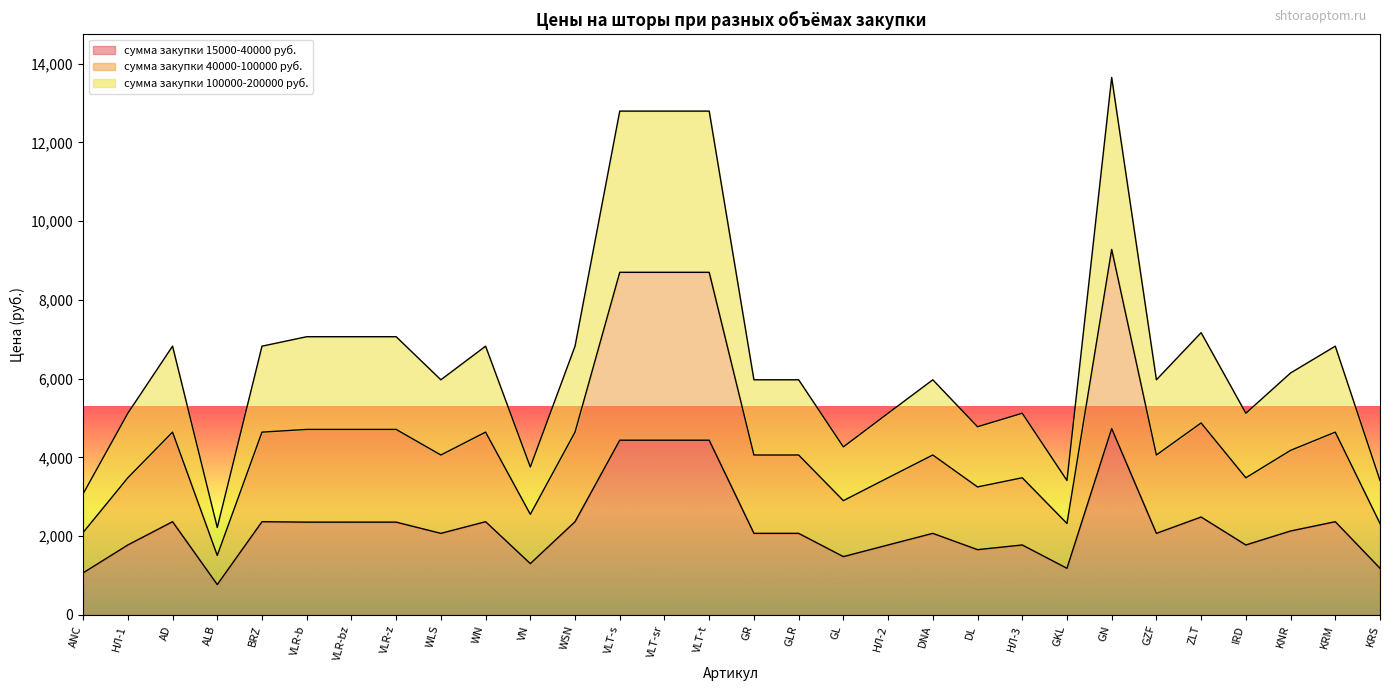

How many distinct data groups are displayed?

3